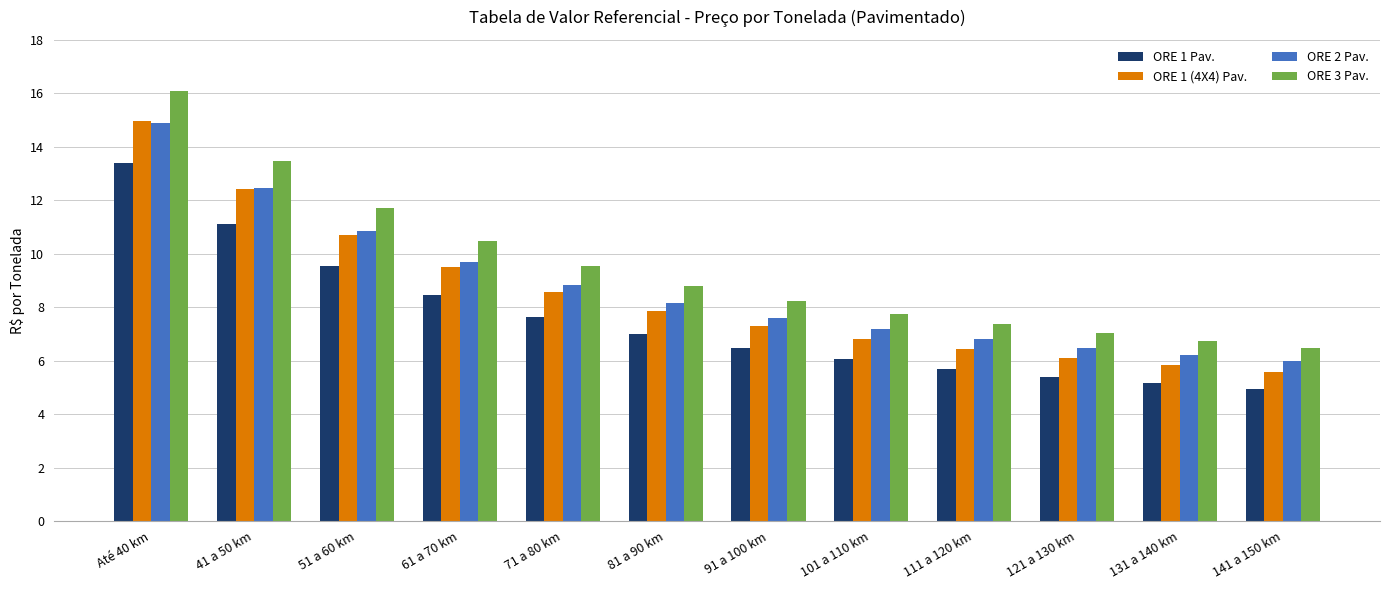

Which series changed the most between Até 40 km and 81 a 90 km?

ORE 3 Pav.